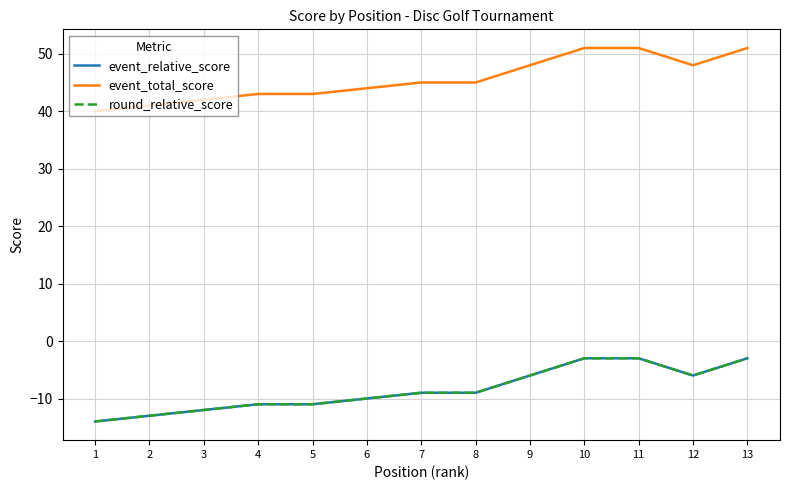

Is this an area chart (filled region under the line)?

No